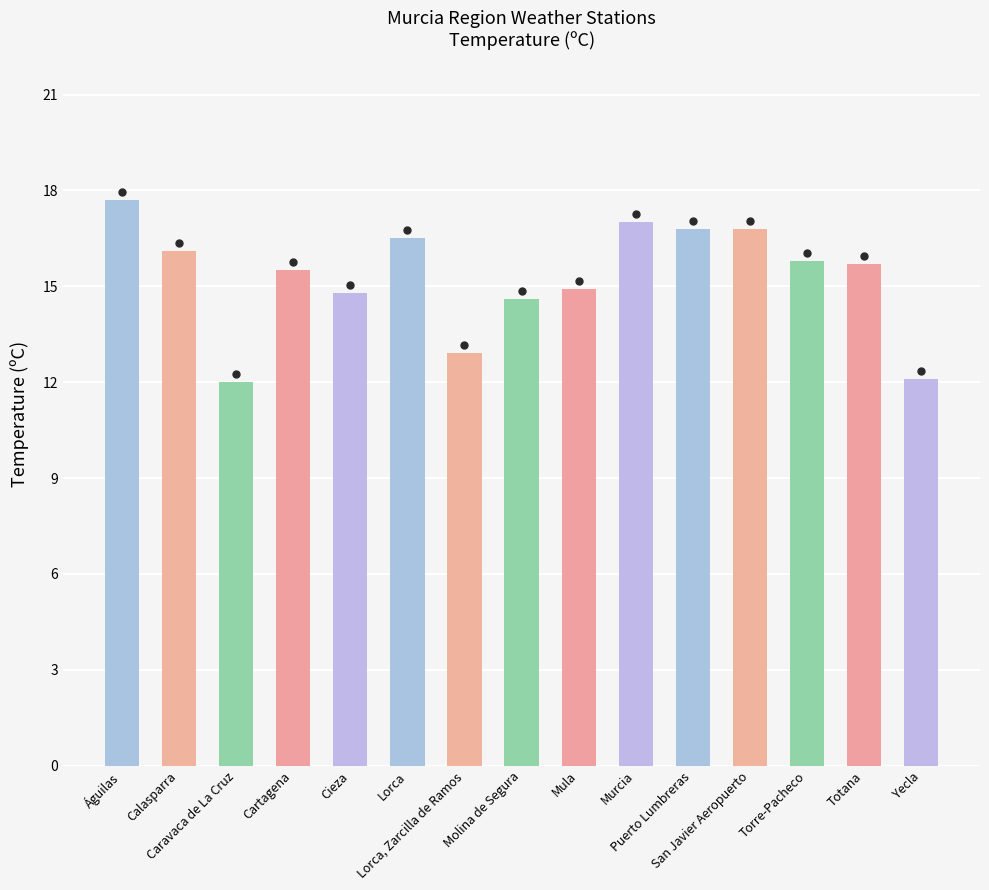

Are the bars horizontal?

No